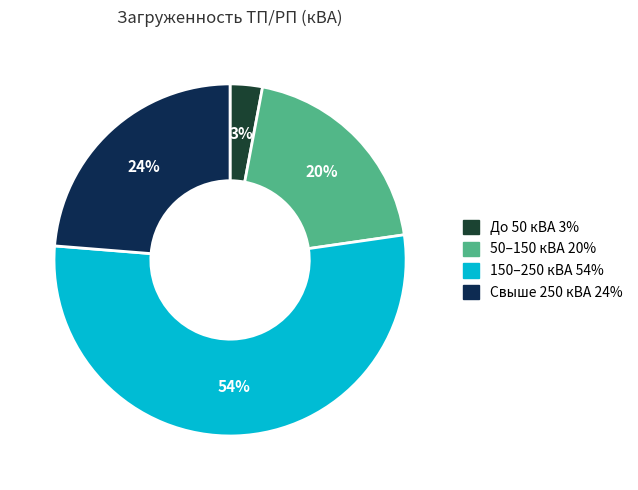

How many segments does this pie chart have?

4